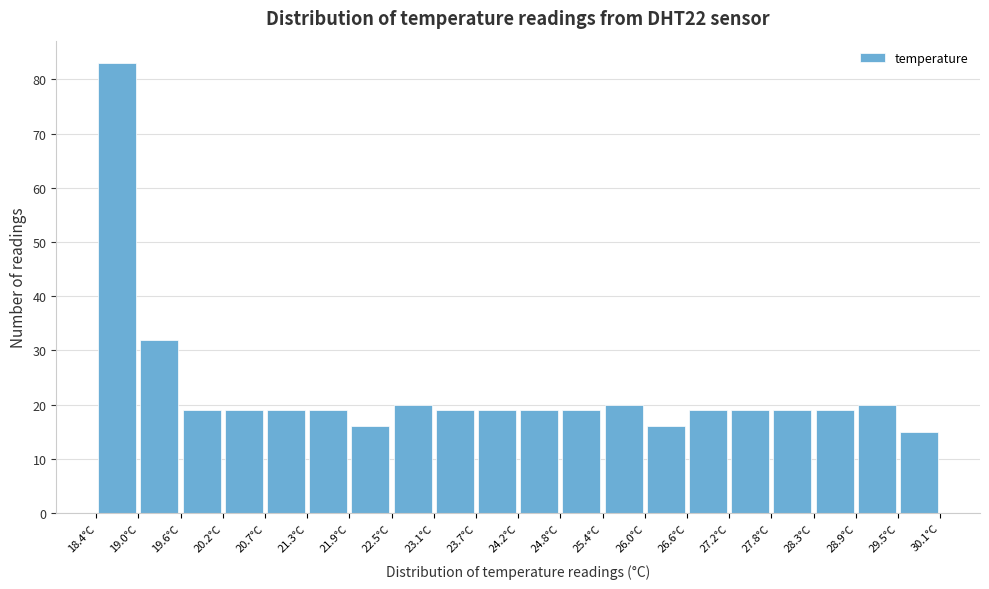

Reading left to right, list every bar in this chart as the range it spans on the x-axis followed by its height. Neither the bar edges nor the heights are printed on the chart, so give them approximately, as read against the axes.

18.4 to 19.0: 83
19.0 to 19.6: 32
19.6 to 20.2: 19
20.2 to 20.7: 19
20.7 to 21.3: 19
21.3 to 21.9: 19
21.9 to 22.5: 16
22.5 to 23.1: 20
23.1 to 23.7: 19
23.7 to 24.3: 19
24.3 to 24.8: 19
24.8 to 25.4: 19
25.4 to 26.0: 20
26.0 to 26.6: 16
26.6 to 27.2: 19
27.2 to 27.8: 19
27.8 to 28.3: 19
28.3 to 28.9: 19
28.9 to 29.5: 20
29.5 to 30.1: 15